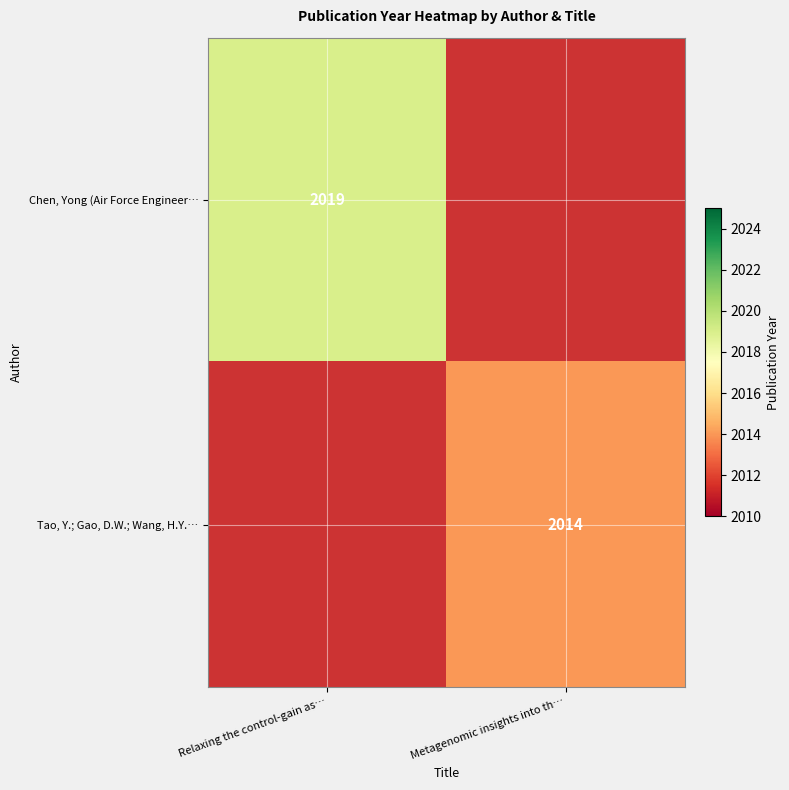

The Tao, Y.; Gao, D.W.; Wang, H.Y.… series shows 2014 at Metagenomic insights into th…. True or false?

True